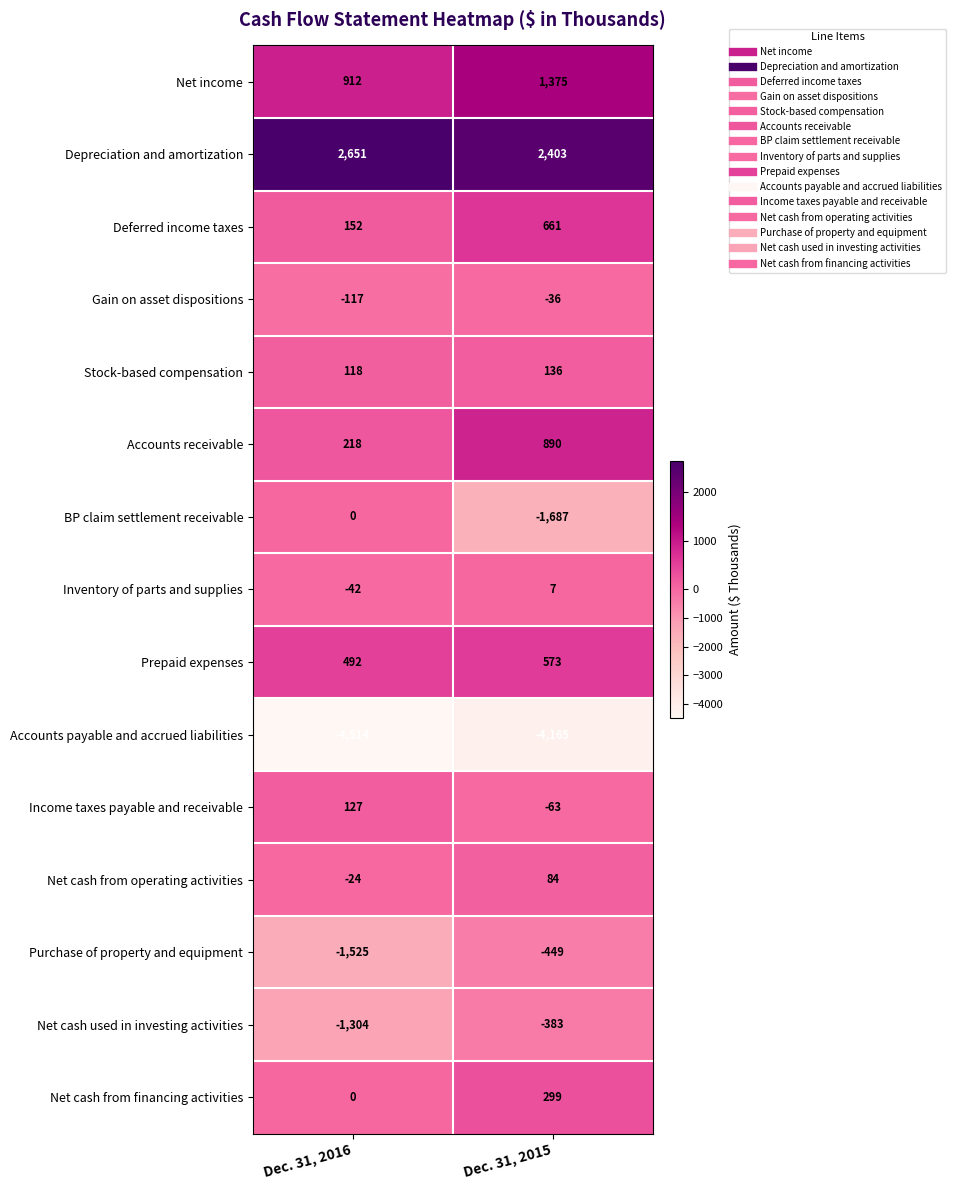

Which series changed the most between Dec. 31, 2016 and Dec. 31, 2015?

BP claim settlement receivable